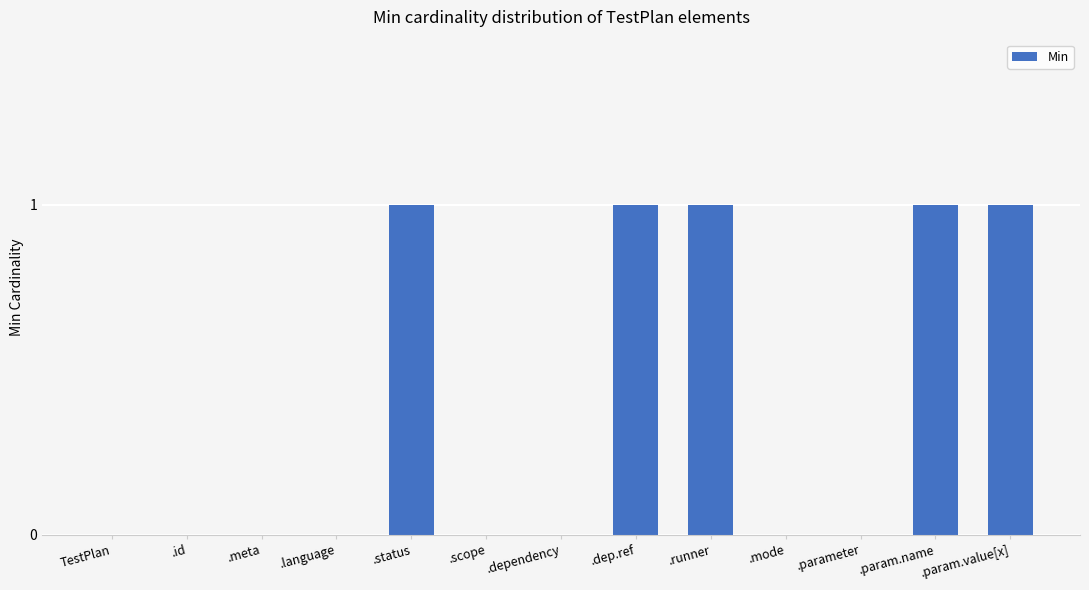

How many distinct data groups are displayed?

1